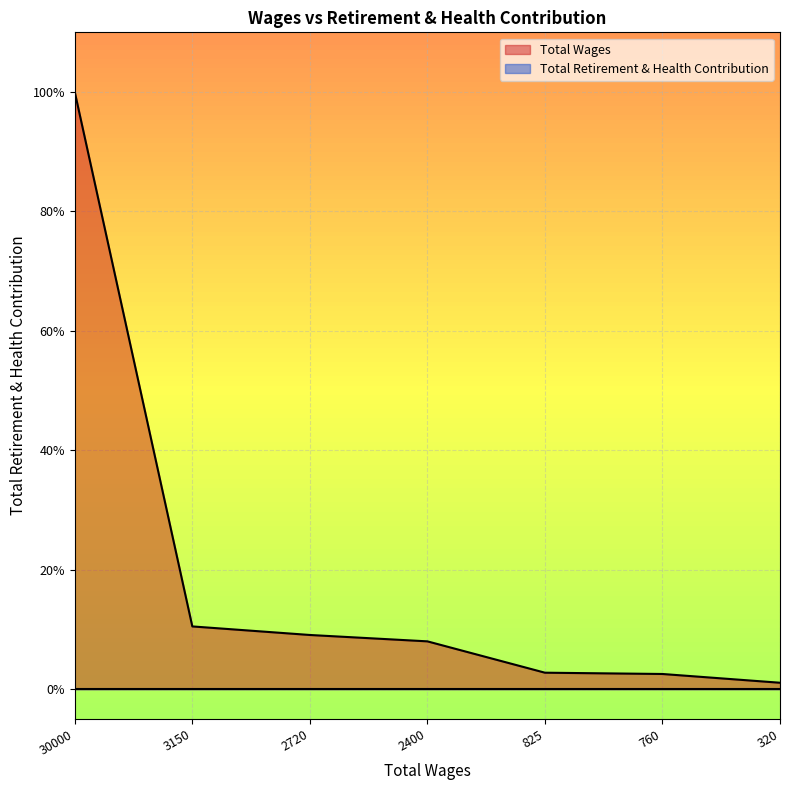

Reading left to right, transcribe all the data shown in this chart.

1.0	0.1	0.1	0.1	0.0	0.0	0.0